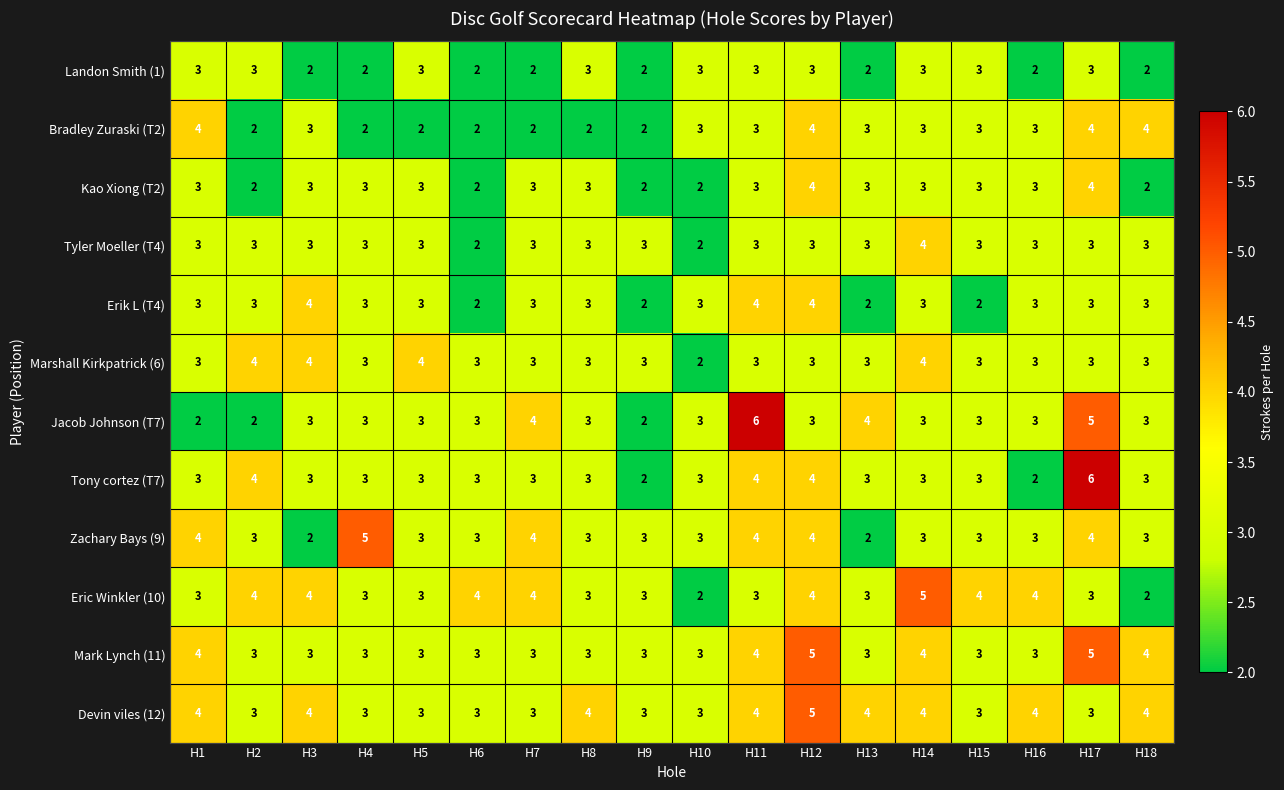

What is the maximum value shown in the chart?

6